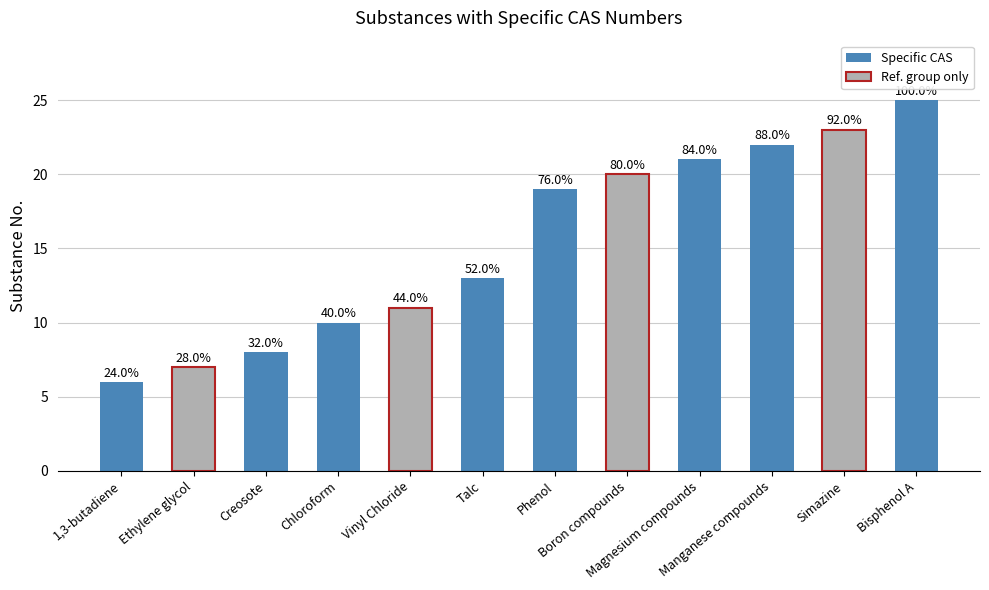

Between Chloroform and Creosote, which is larger?

Chloroform